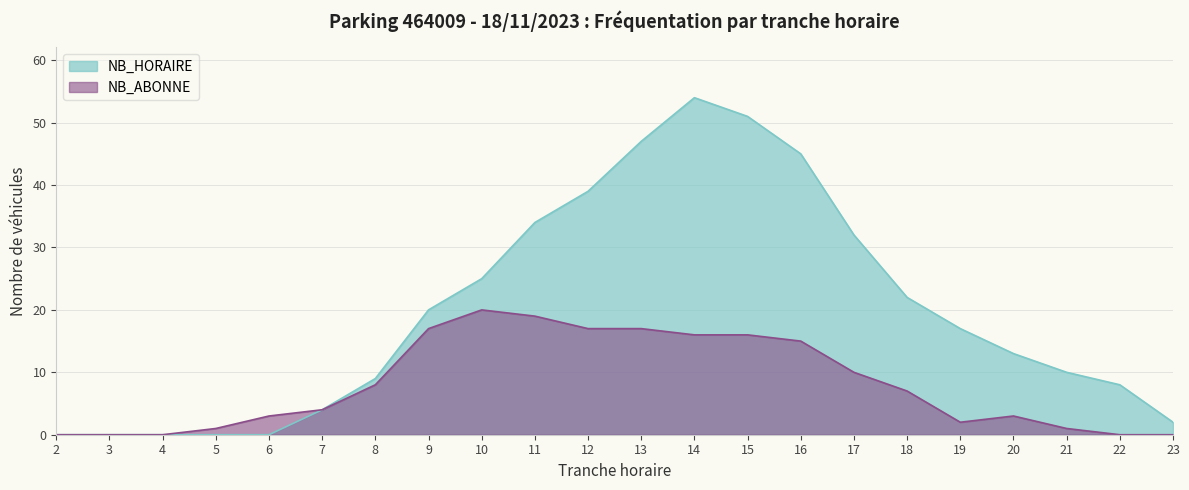

Is it true that NB_HORAIRE equals 20 at 9?

True